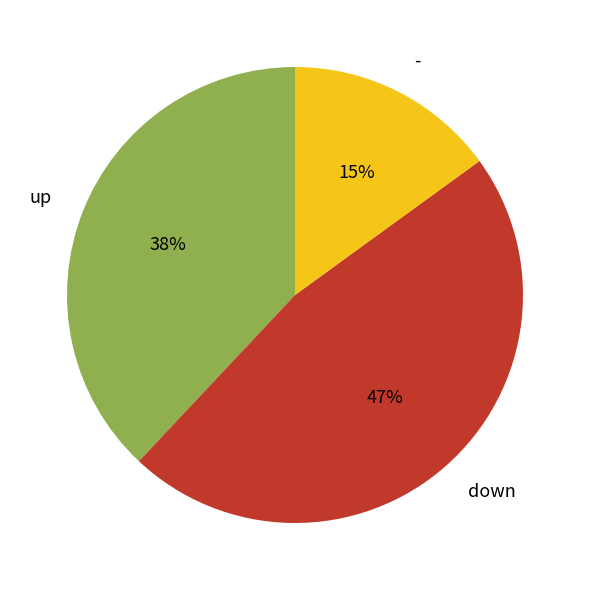

Is the sum of down and up greater than half?

Yes